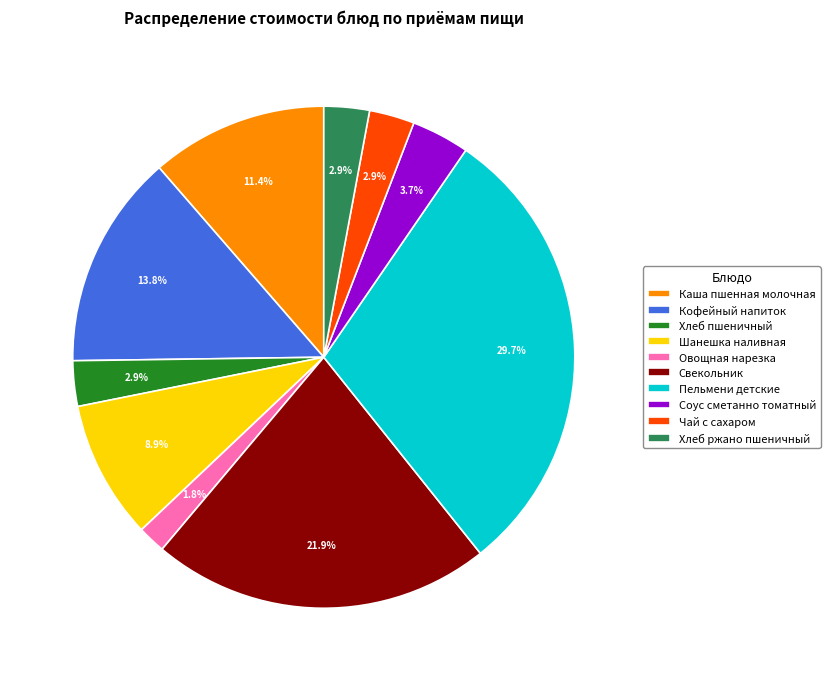

Is Каша пшенная молочная the majority of the pie?

No